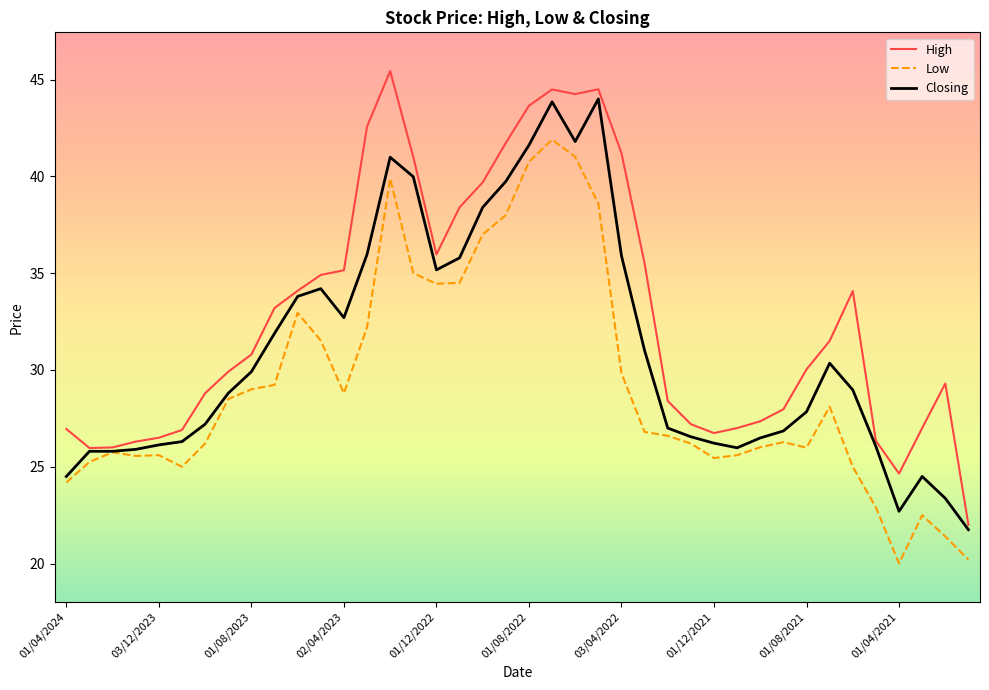

What is the maximum value shown in the chart?

45.4